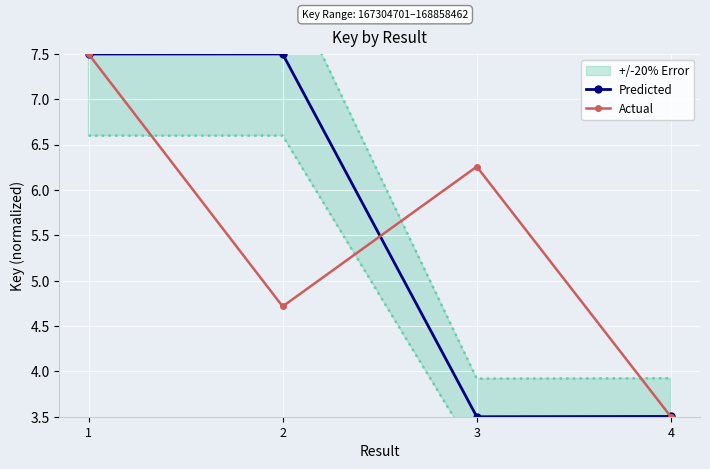

Rank the series by their maximum value, from lowest to highest.

Predicted, Actual